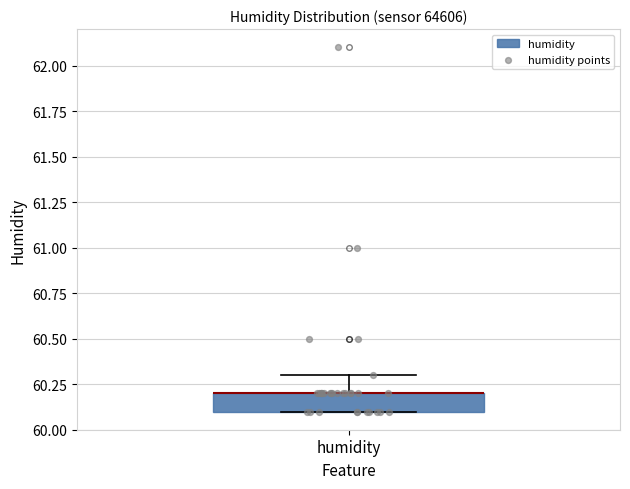

Where is the lower edge of the box for humidity on the y-axis? The values are not printed on the chart, so give them approximately, as read against the axis.

60.1